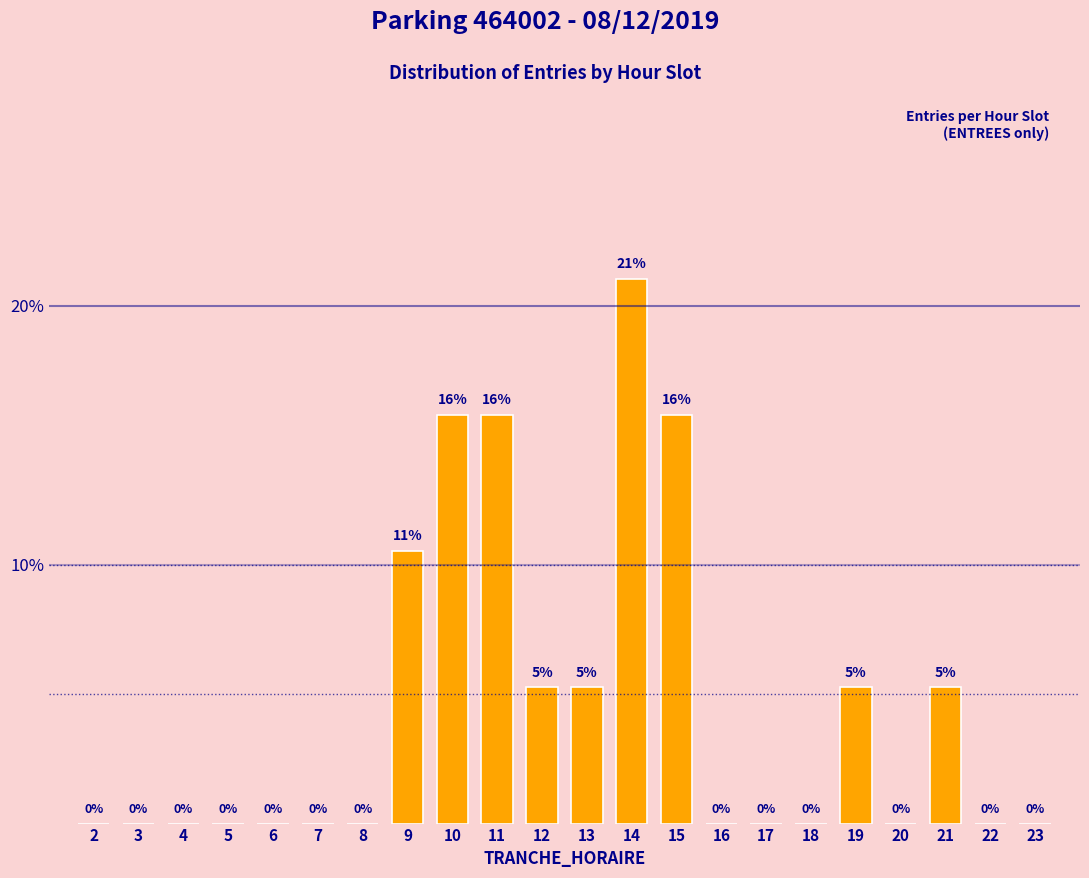

The chart shows a value of 0.0 at 7. True or false?

True